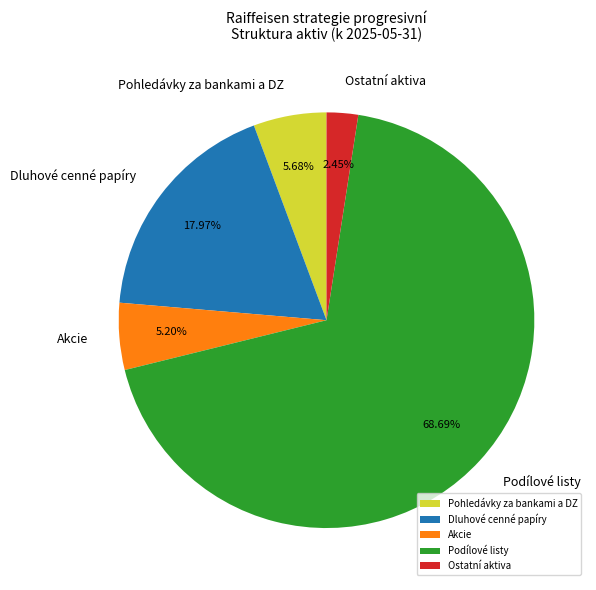

To the nearest percent, what portion does Akcie represent?

5%